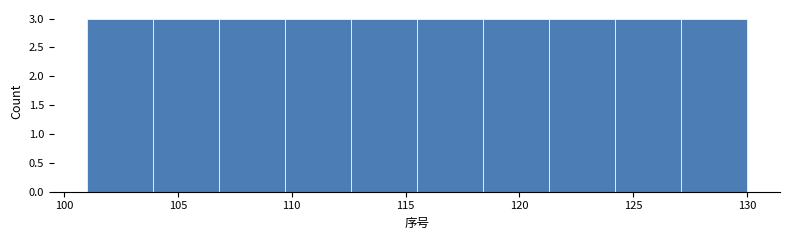

Reading left to right, list every bar in this chart as the range it spans on the x-axis followed by its height. Neither the bar edges nor the heights are printed on the chart, so give them approximately, as read against the axes.

101.0 to 103.9: 3
103.9 to 106.8: 3
106.8 to 109.7: 3
109.7 to 112.6: 3
112.6 to 115.5: 3
115.5 to 118.4: 3
118.4 to 121.3: 3
121.3 to 124.2: 3
124.2 to 127.1: 3
127.1 to 130.0: 3